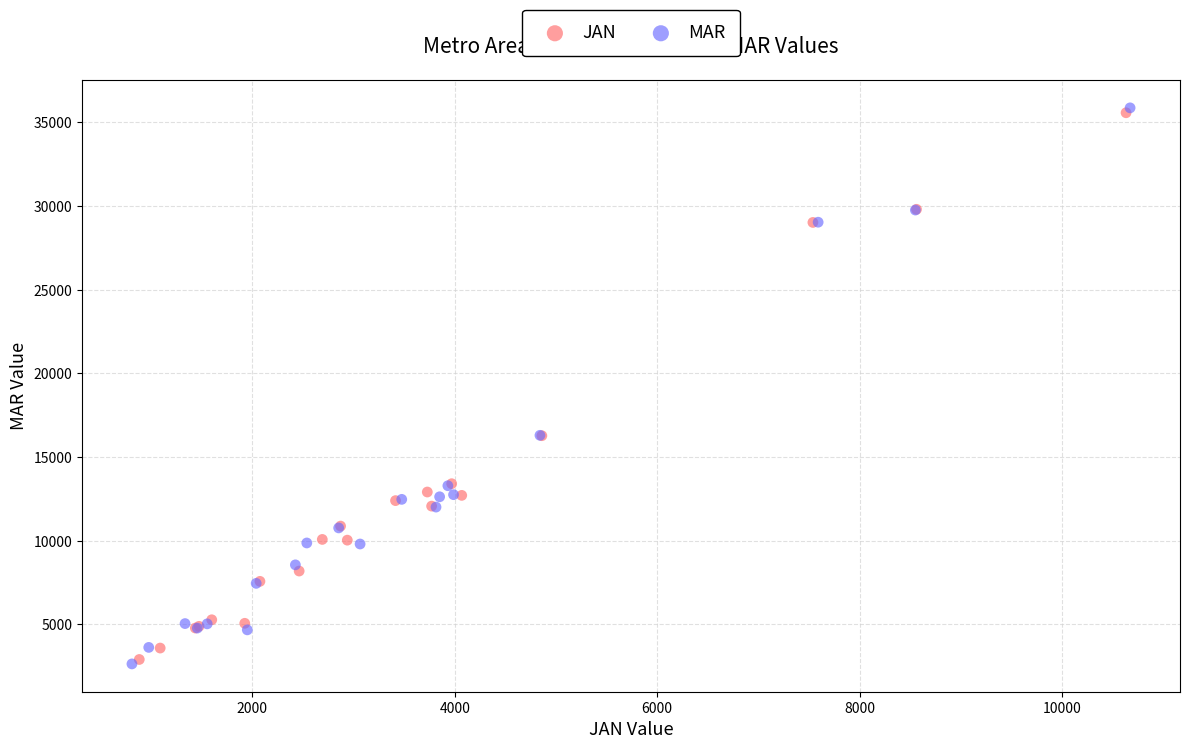

Which series has the widest spread of Y values?

MAR